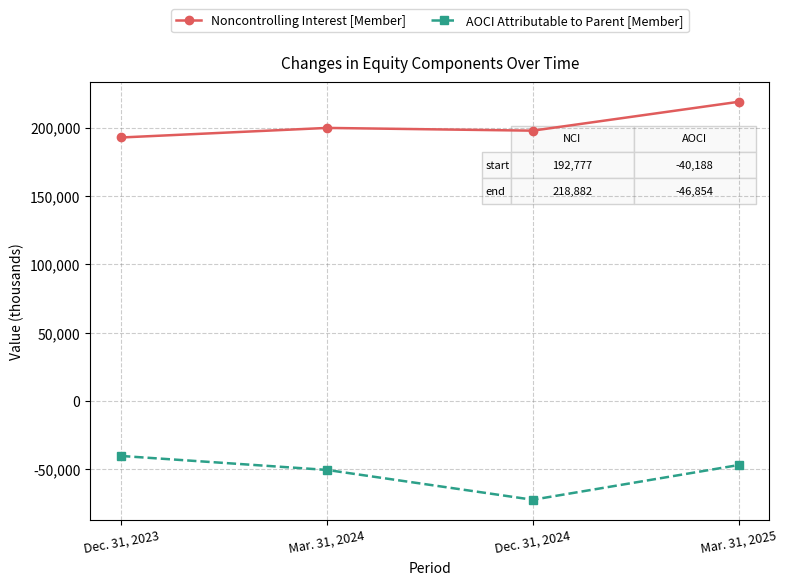

List the series in order of their overall mean, highest first.

Noncontrolling Interest [Member], AOCI Attributable to Parent [Member]